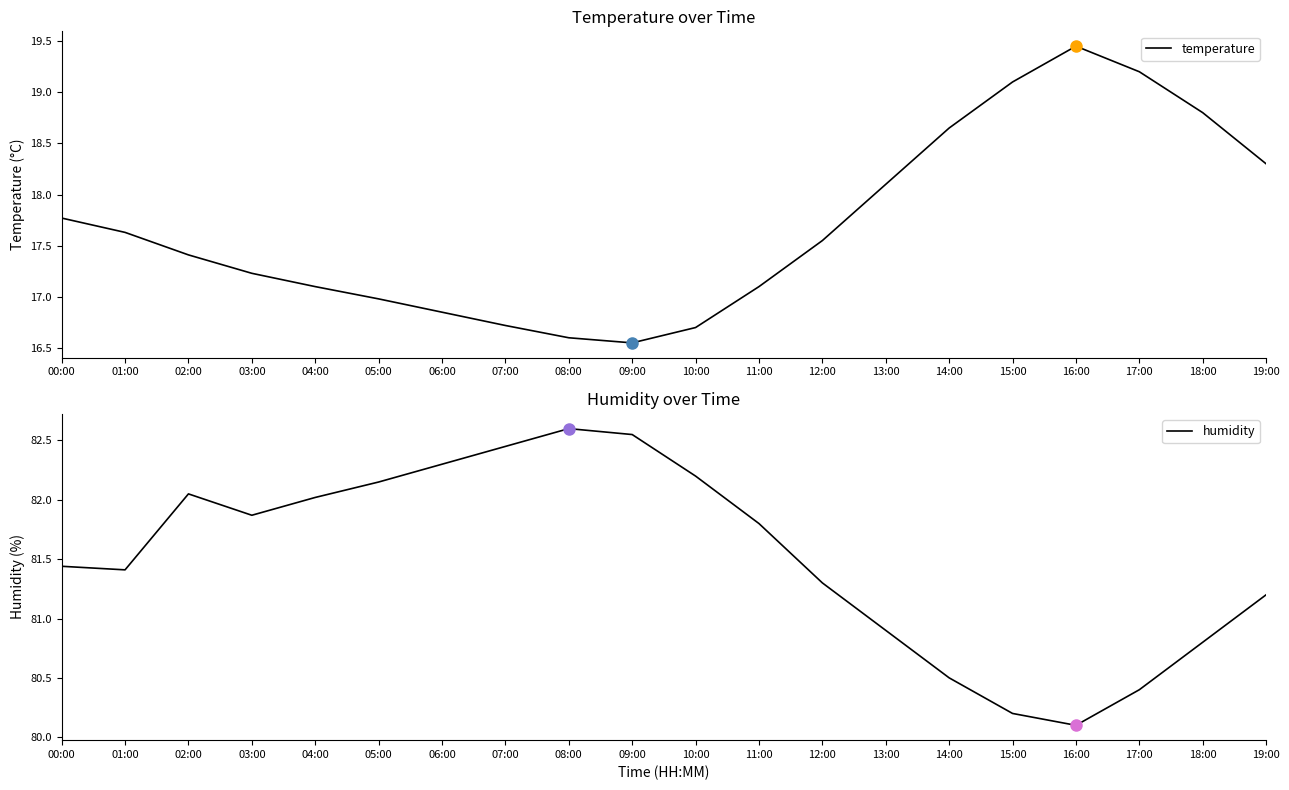

The value of humidity at 13:00 is 123.3. True or false?

False